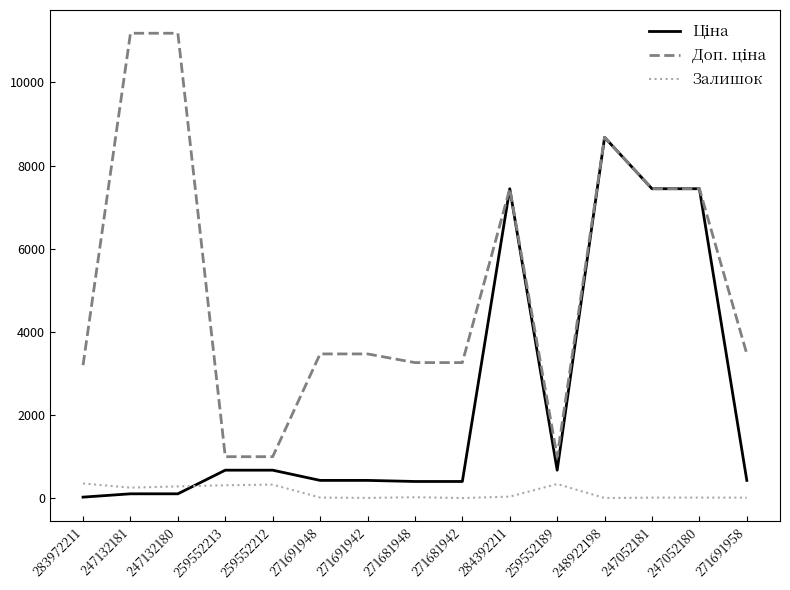

Is it true that Залишок equals 334.0 at 259552212?

True